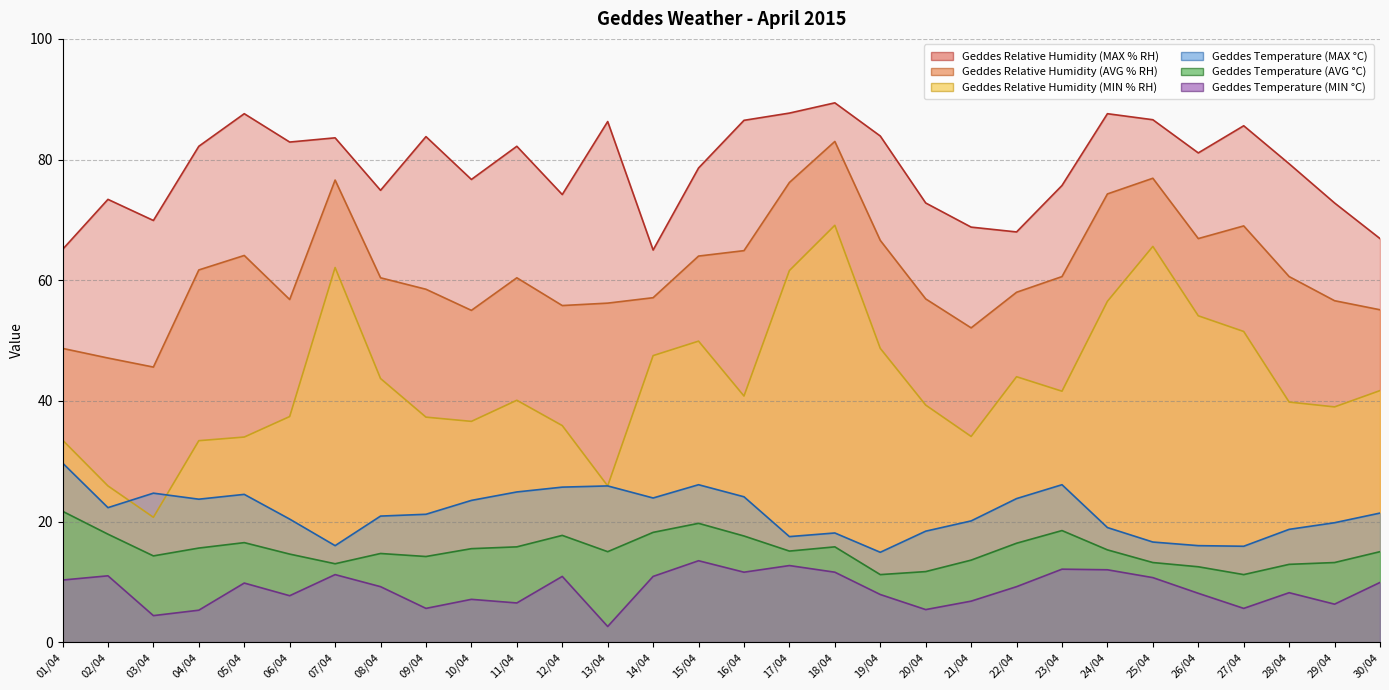

What is the minimum value shown in the chart?

2.6